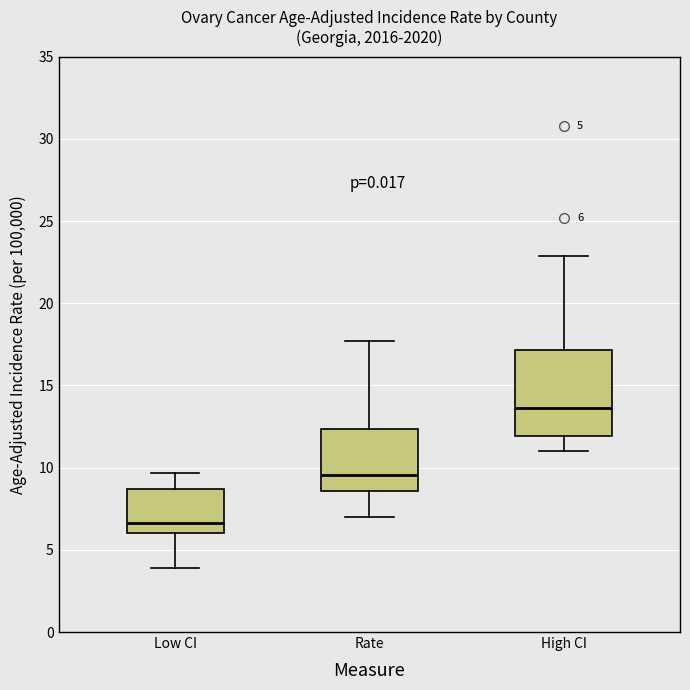

Which box has the lowest median line?

Low CI